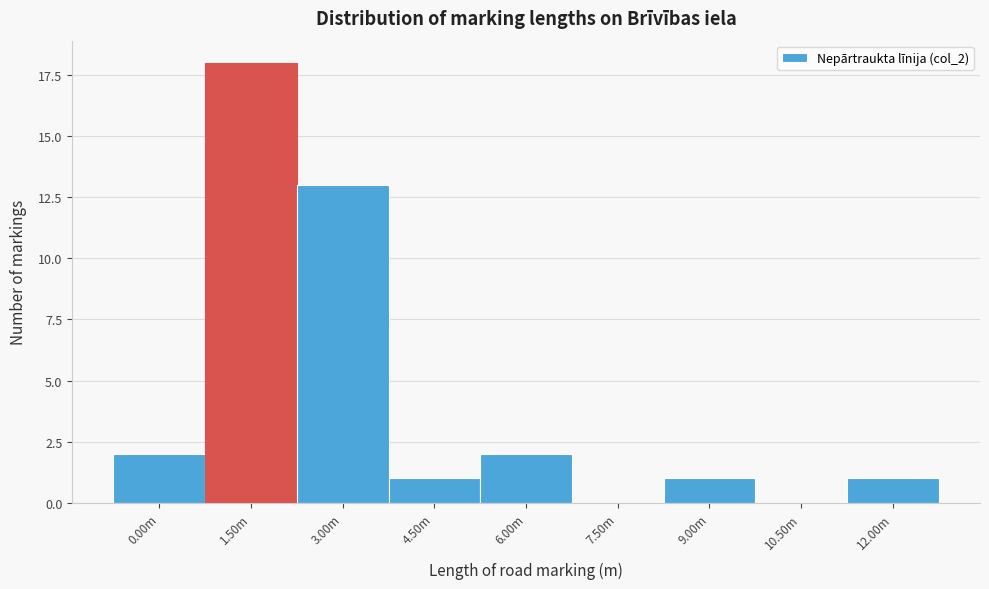

Reading left to right, list all the values displayed in this chart.

0.00m=2	1.50m=18	3.00m=13	4.50m=1	6.00m=2	7.50m=0	9.00m=1	10.50m=0	12.00m=1